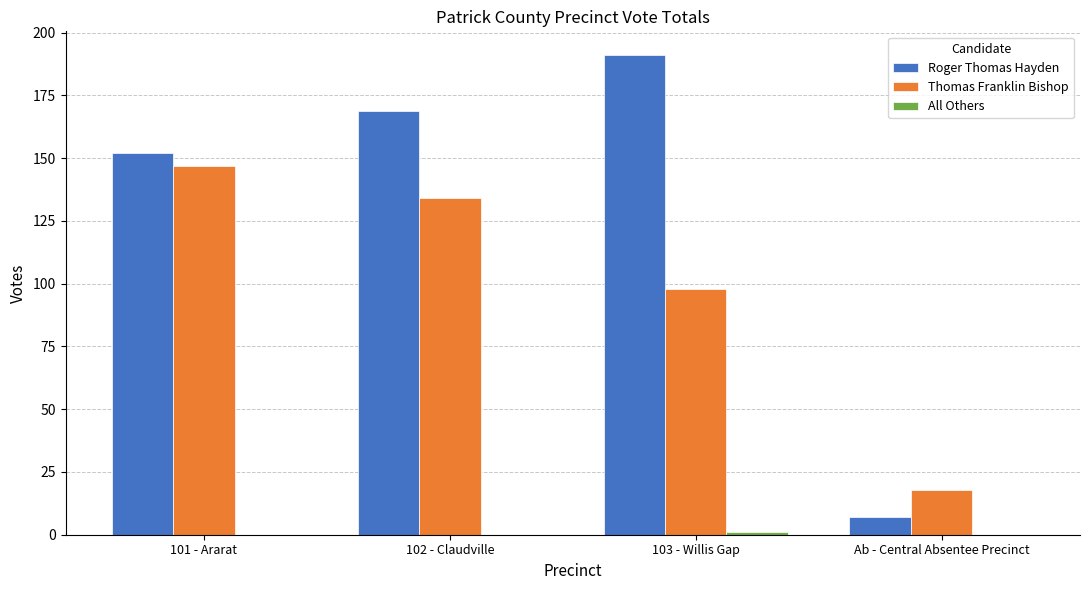

What is the sum of the Thomas Franklin Bishop values at 102 - Claudville and 101 - Ararat?

281